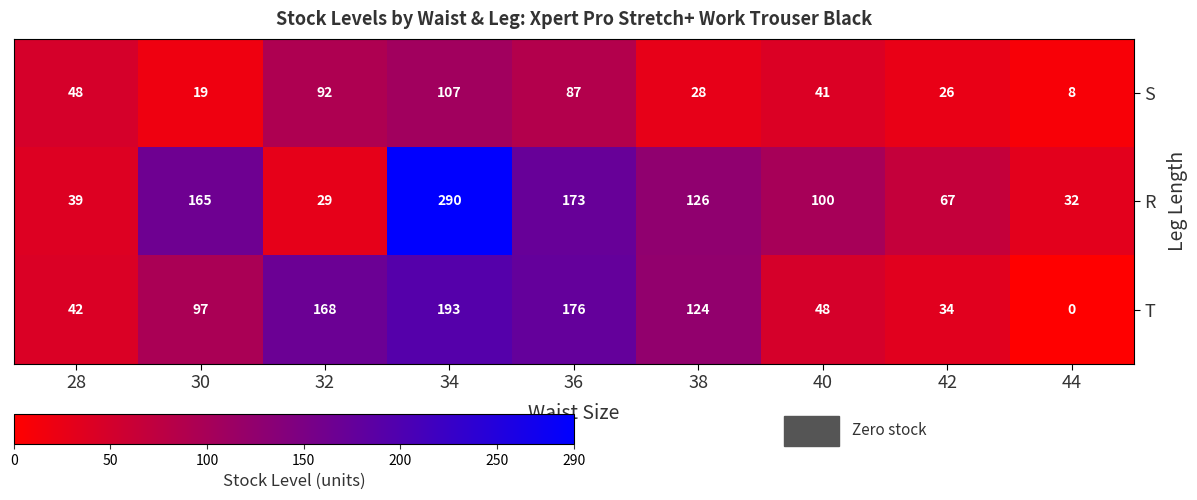

Rank the series by their maximum value, from lowest to highest.

S, T, R